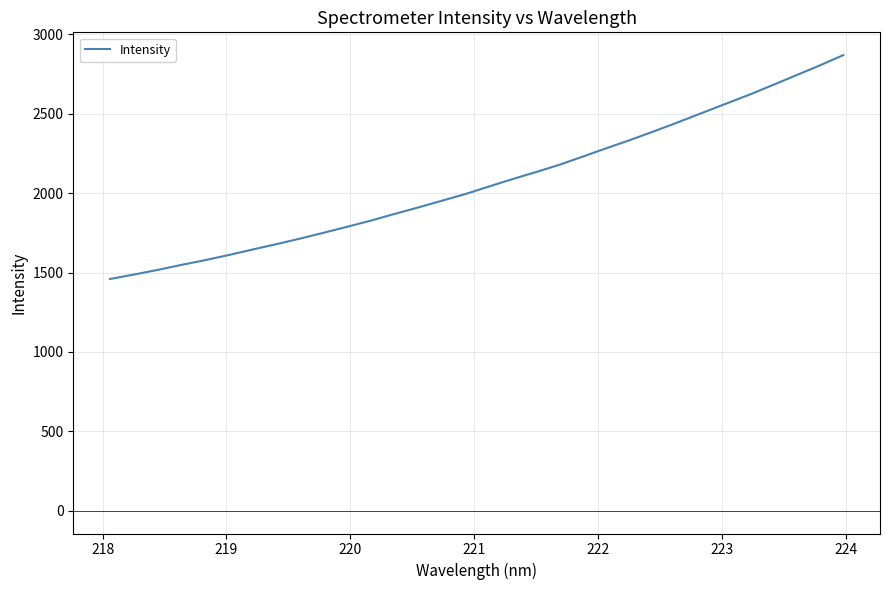

What is the difference between the maximum and minimum values?

1410.3